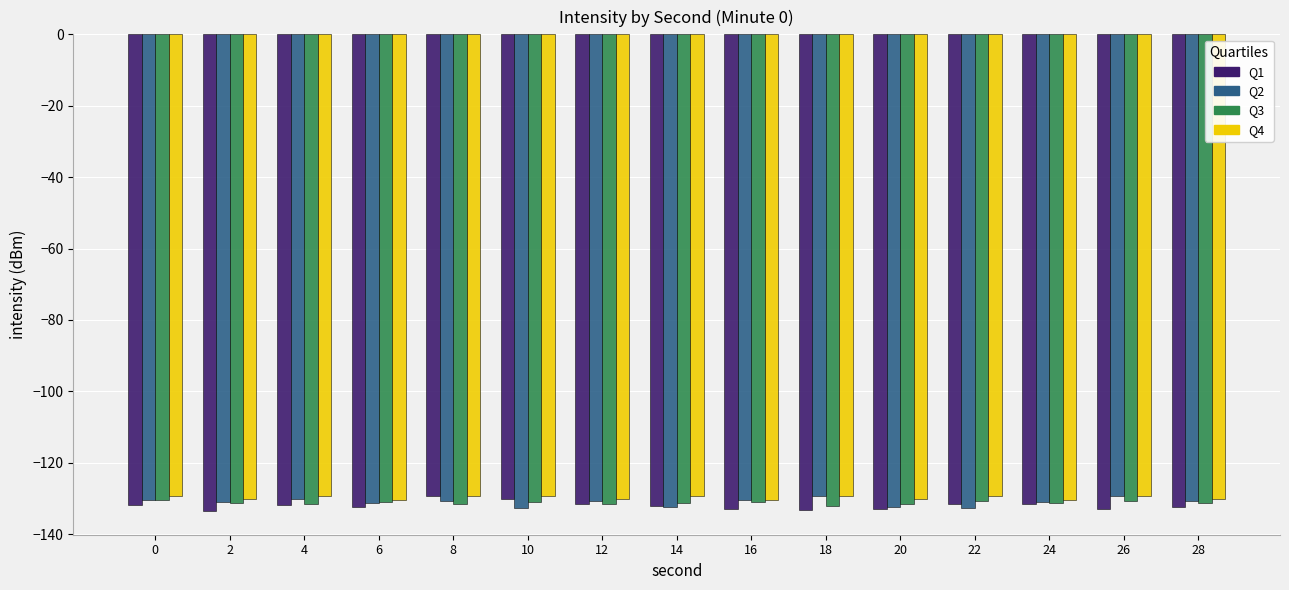

What is the maximum value shown in the chart?

-129.2